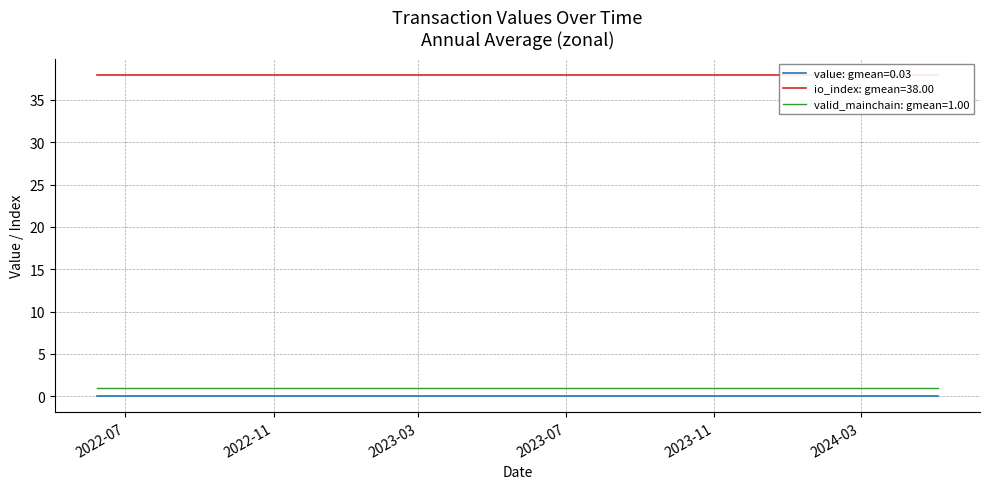

Does the chart display data point markers on the line(s)?

No